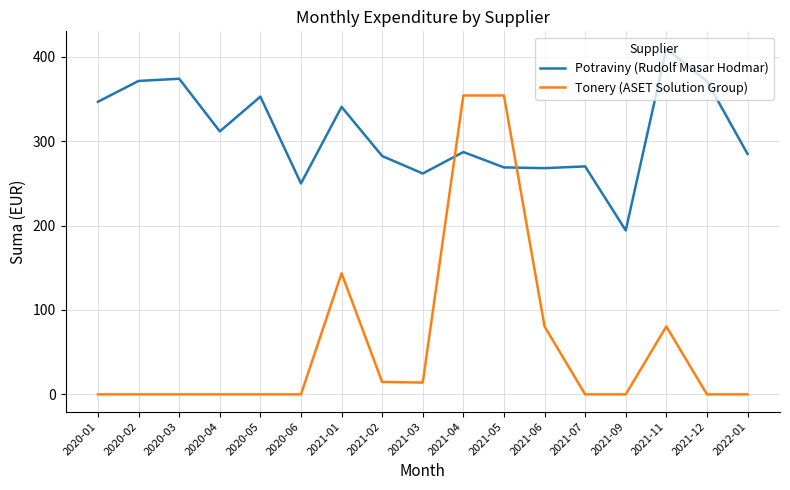

Rank the series at 2021-02 from highest to lowest value.

Potraviny (Rudolf Masar Hodmar), Tonery (ASET Solution Group)